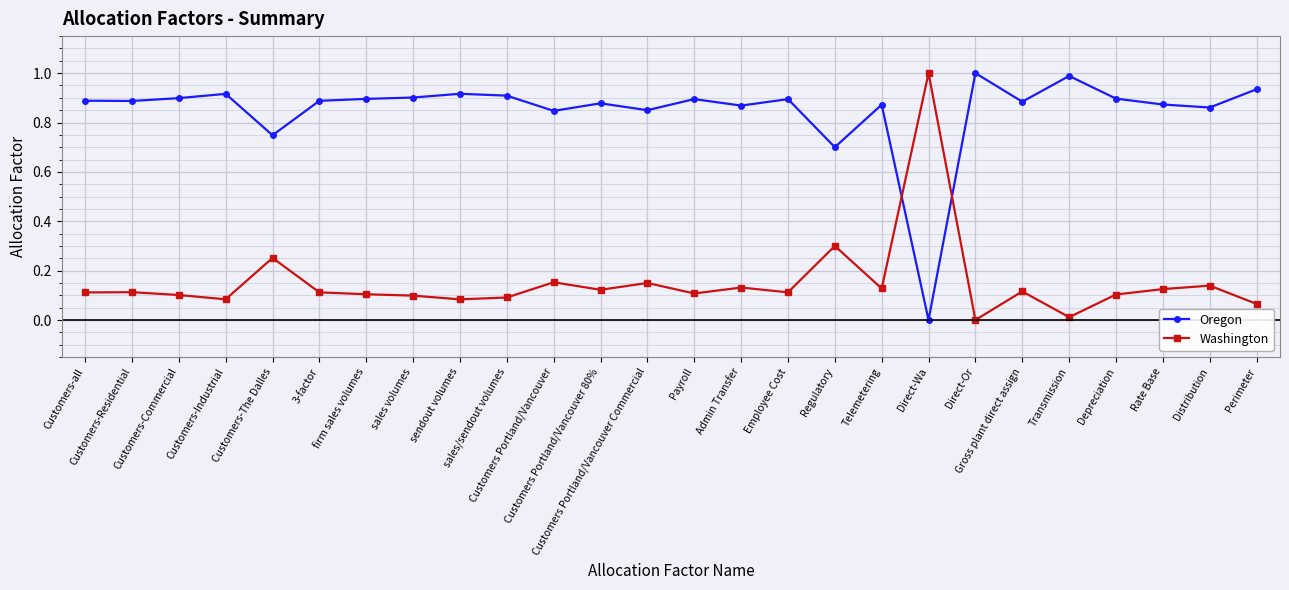

True or false: Washington has more than 2 interior local peaks.

True